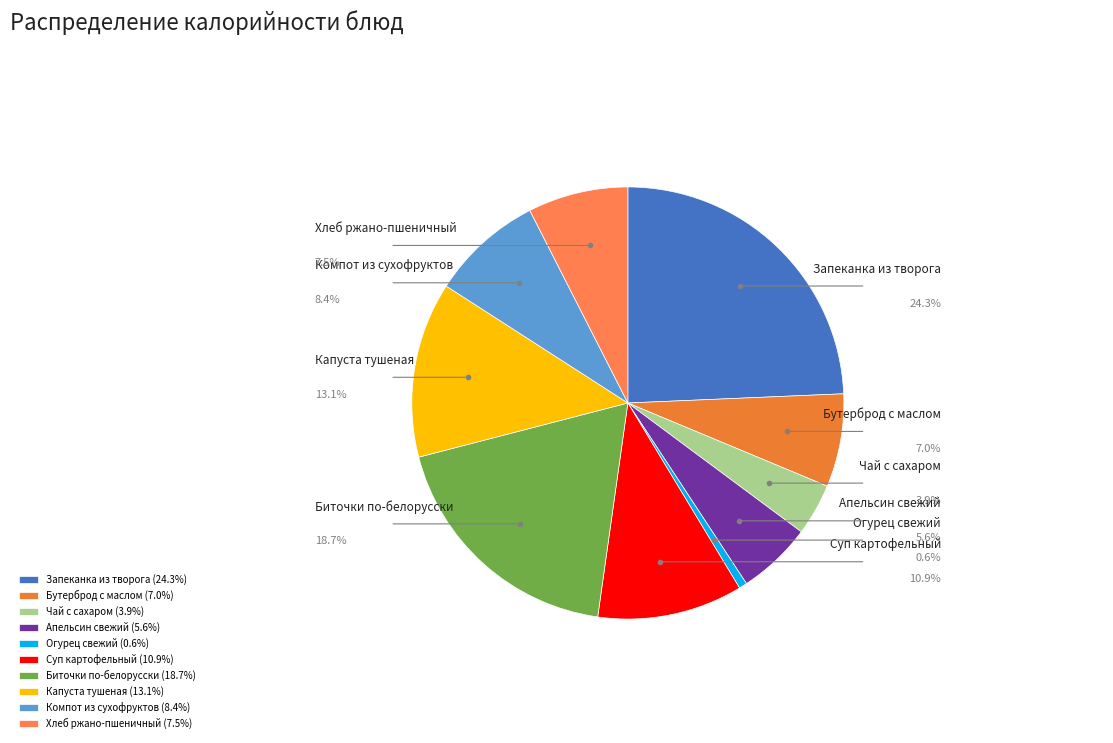

What percentage is NOT represented by Компот из сухофруктов?

91.6%